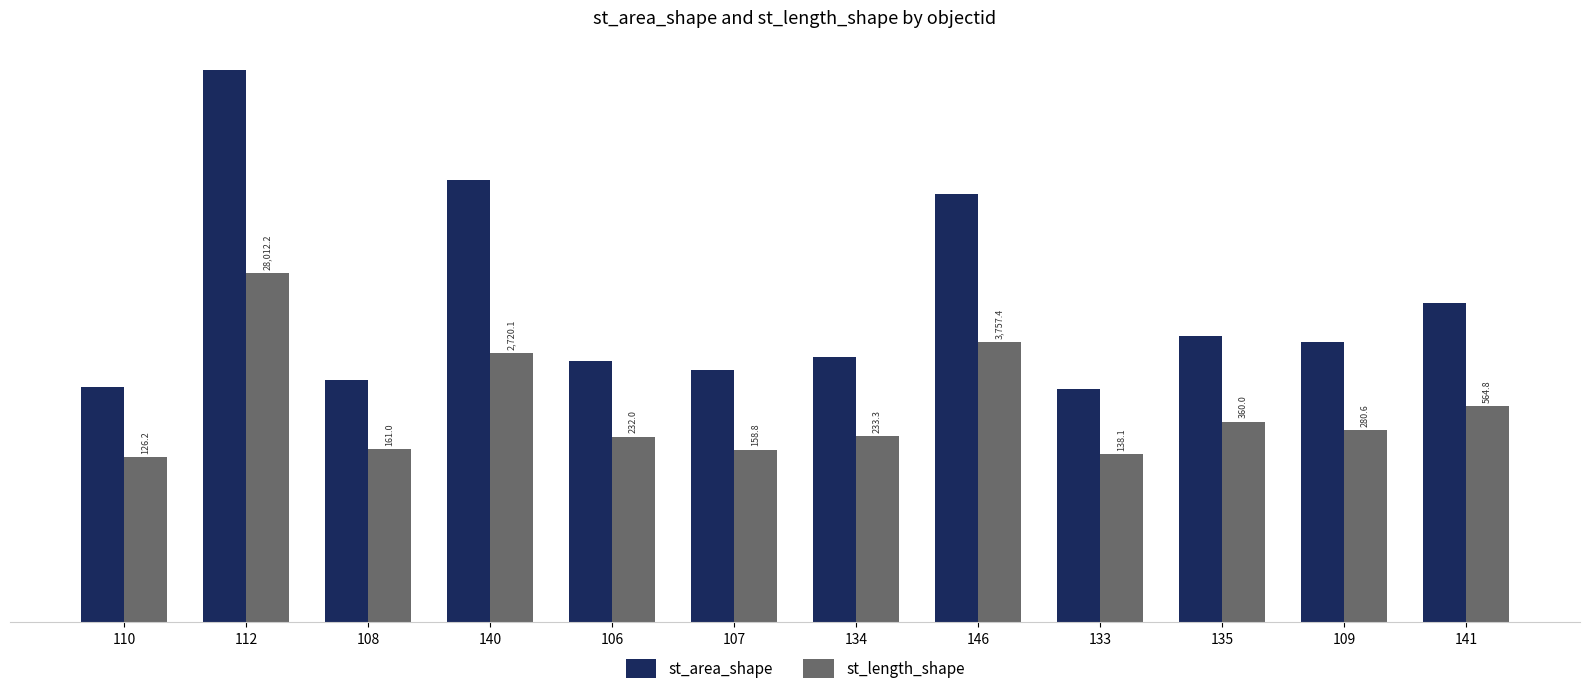

What position from the right is 146?

5